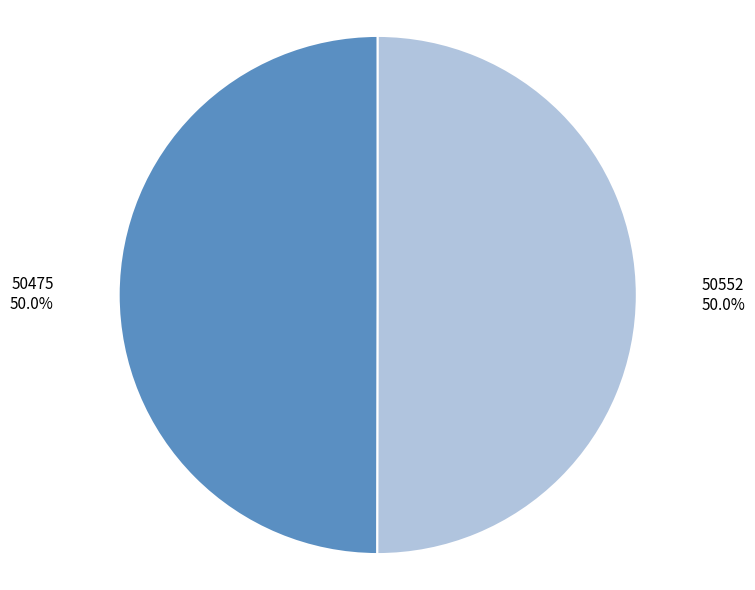

What percentage is the 50552 slice, to the nearest percent?

50%